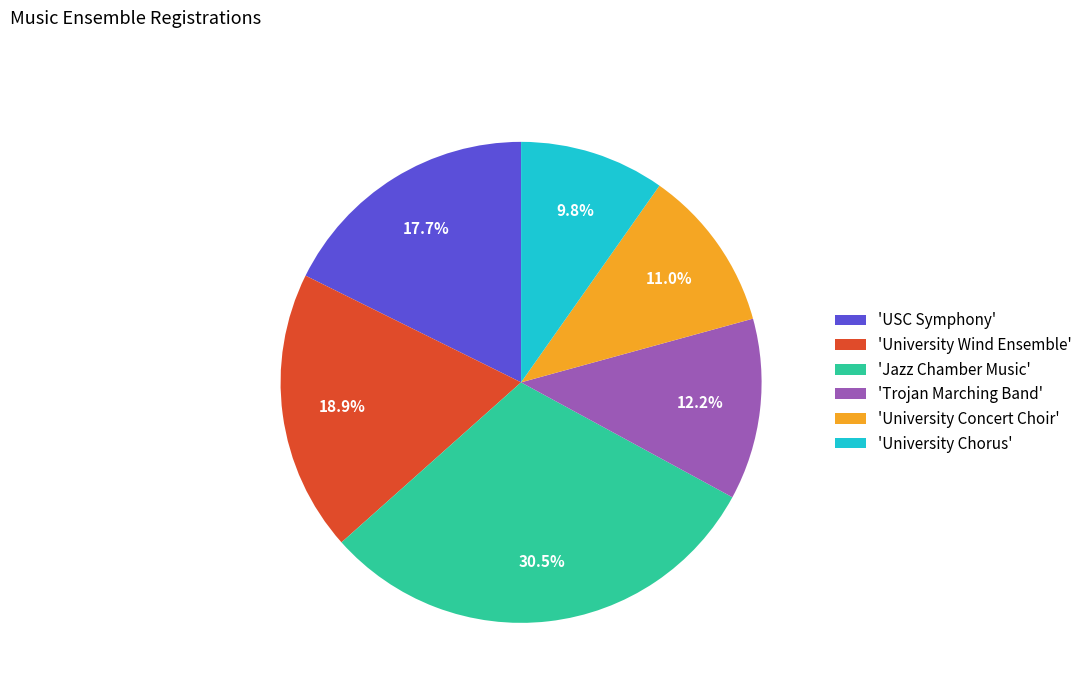

Which category has the biggest portion of the pie?

'Jazz Chamber Music'